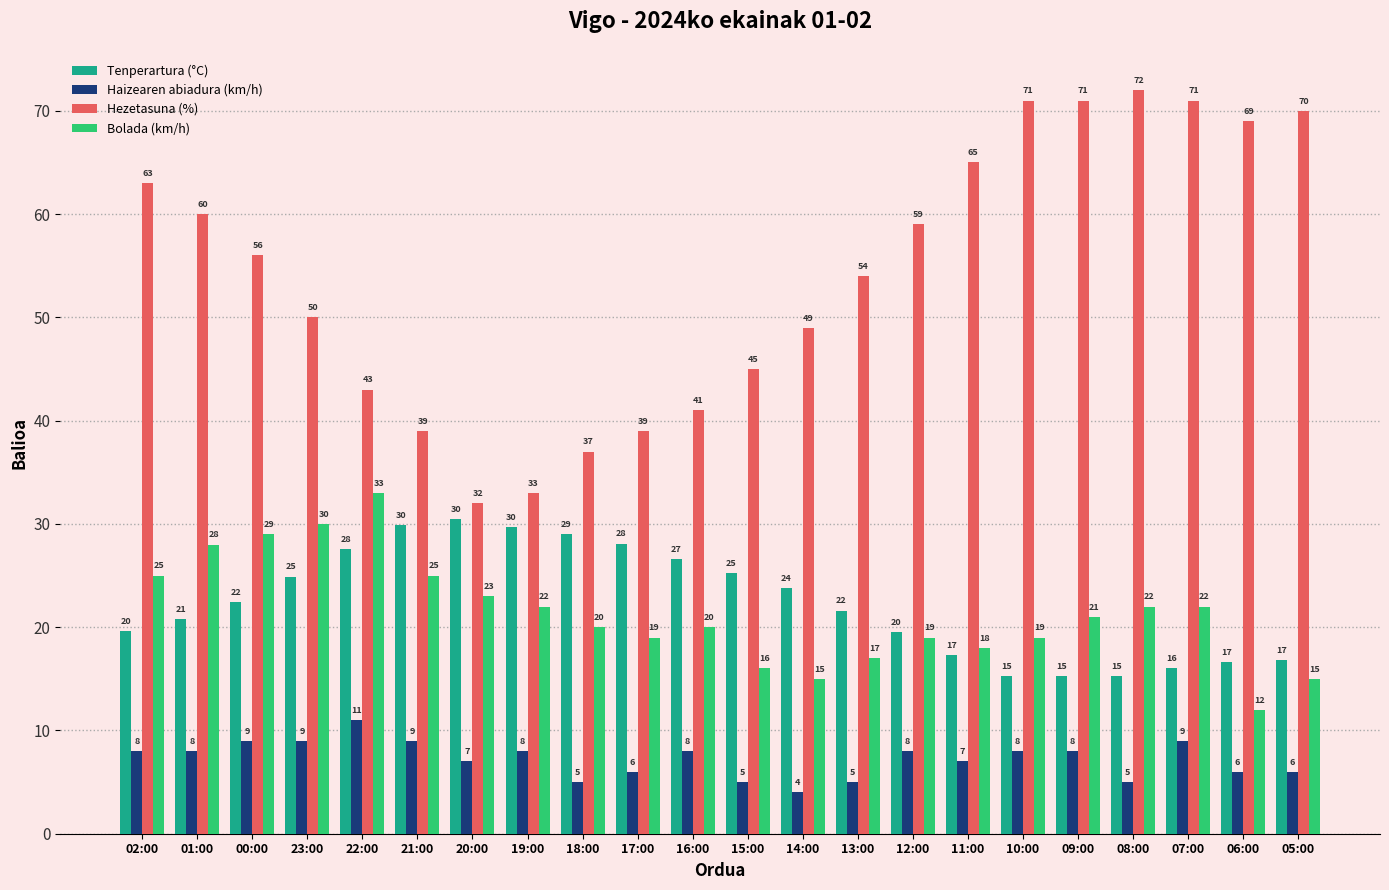

At 10:00, list the series in order from largest to smallest.

Hezetasuna (%), Bolada (km/h), Tenperartura (°C), Haizearen abiadura (km/h)